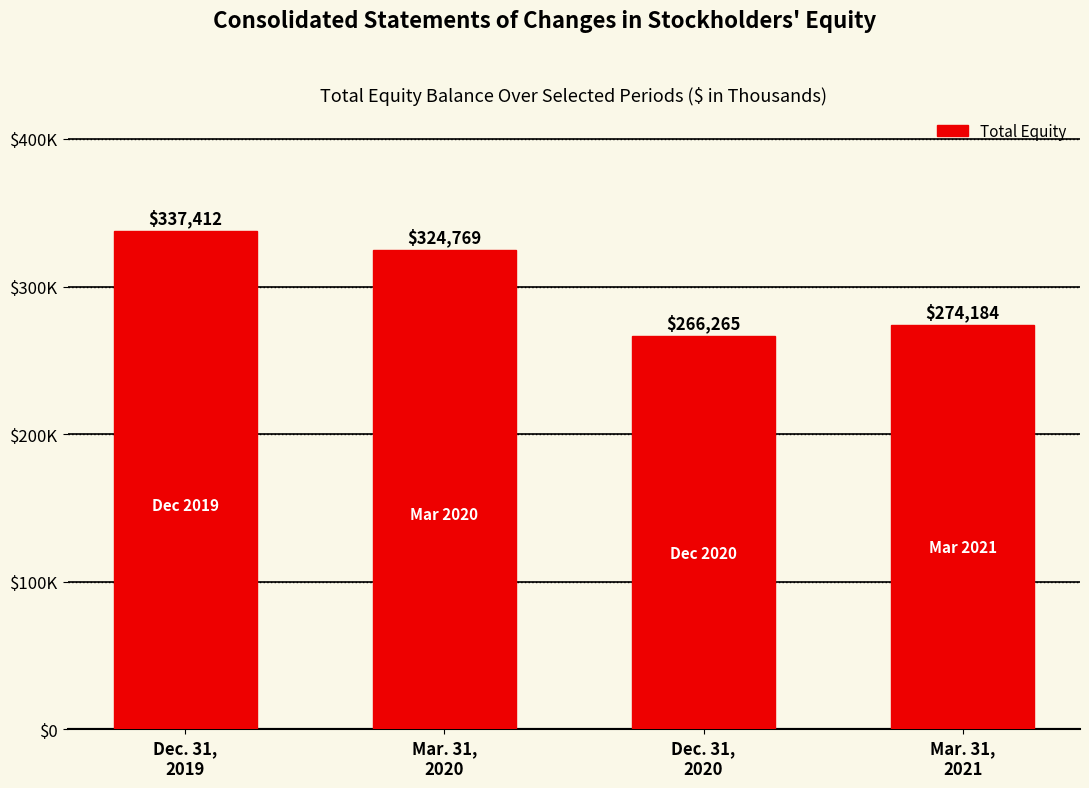

At which label is the value closest to 301838?

Mar. 31,
2020